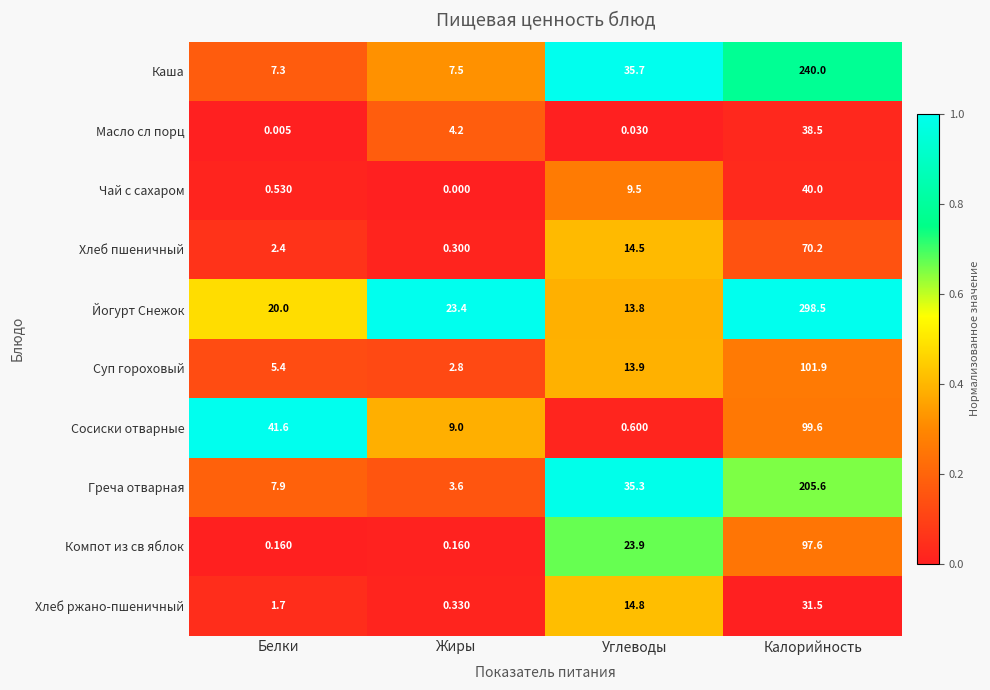

Is the value of Суп гороховый at Углеводы greater than the value of Сосиски отварные at Углеводы?

Yes